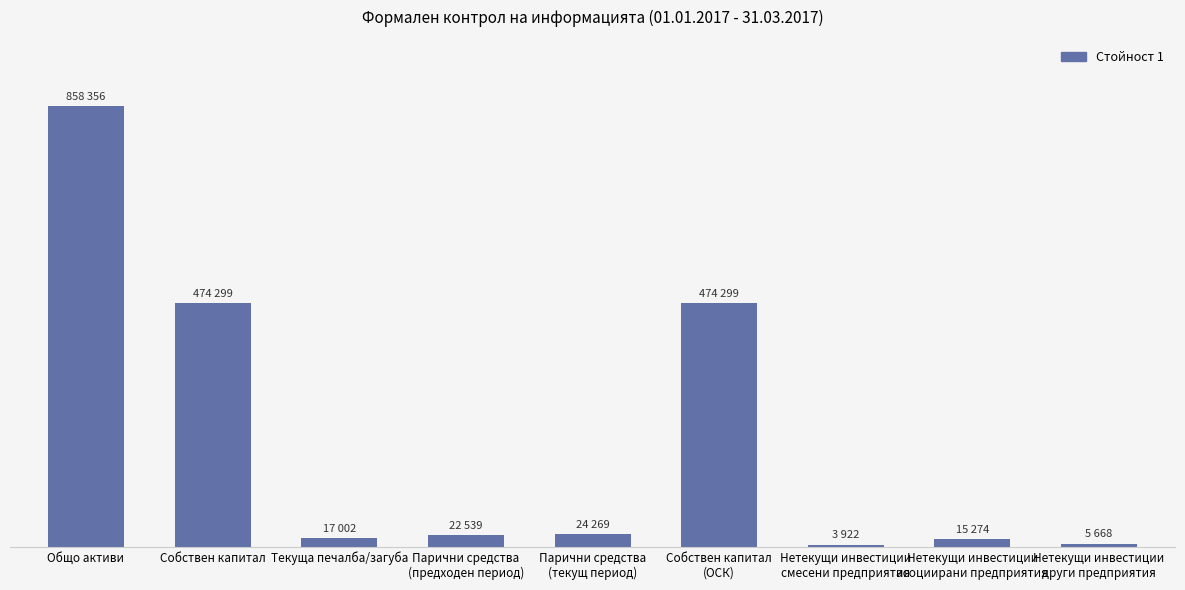

What is the approximate value at Нетекущи инвестиции
други предприятия?

5668